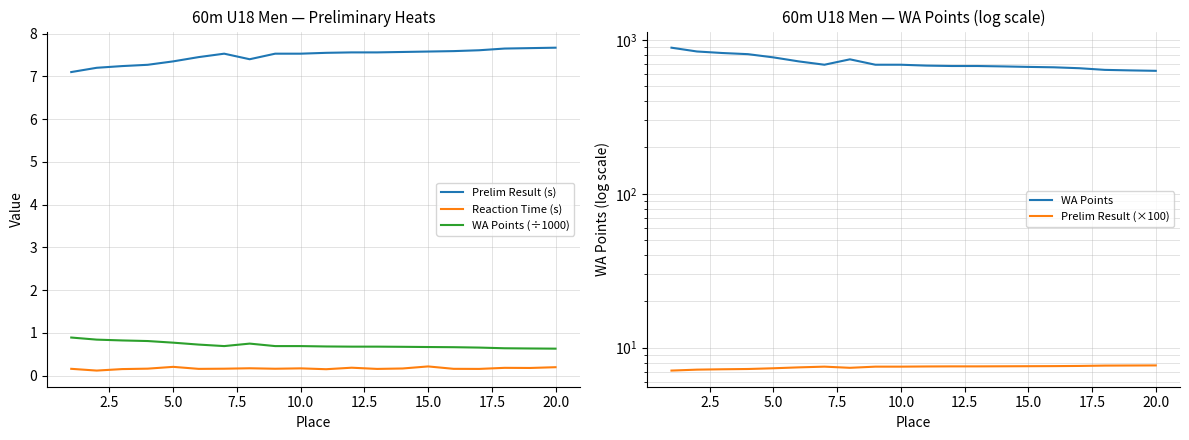

What is the lowest value of the WA Points (÷1000) series?

0.6